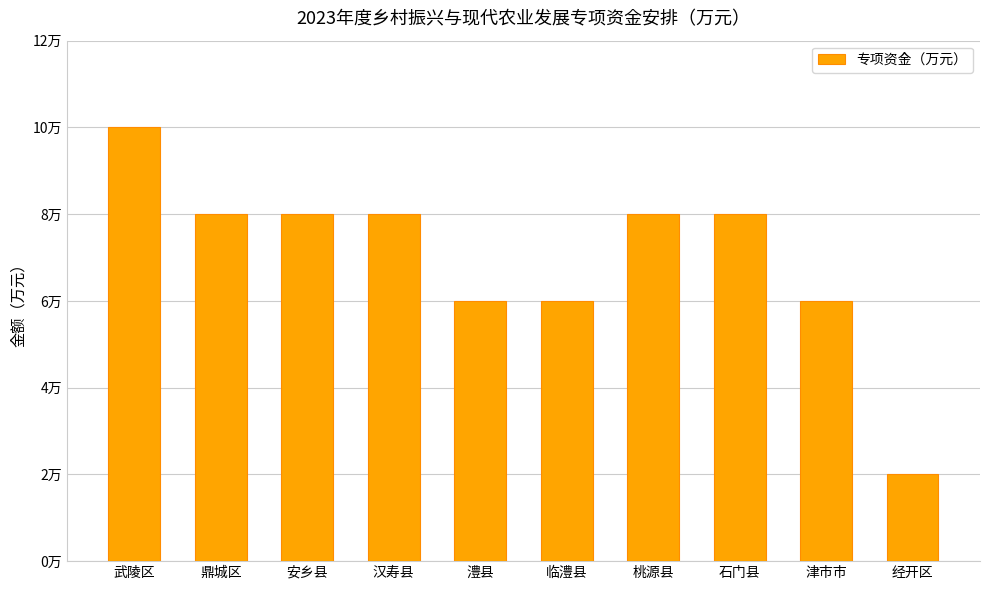

Does the chart contain any negative values?

No